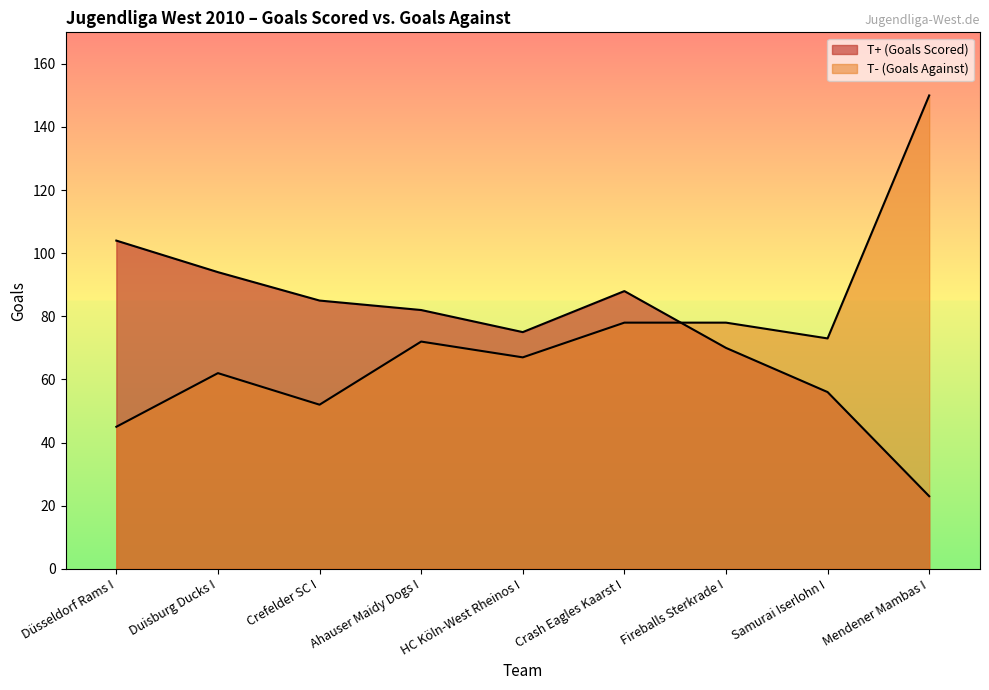

At Mendener Mambas I, list the series in order from smallest to largest.

T+ (Goals Scored), T- (Goals Against)